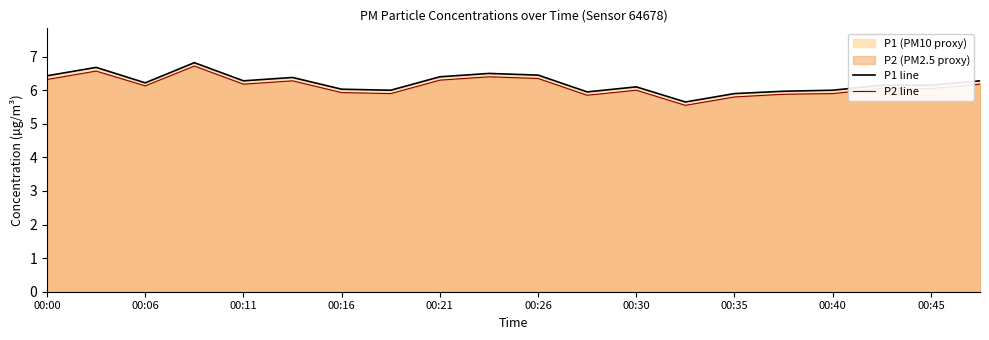

Rank the series by their maximum value, from highest to lowest.

P1 line, P2 line